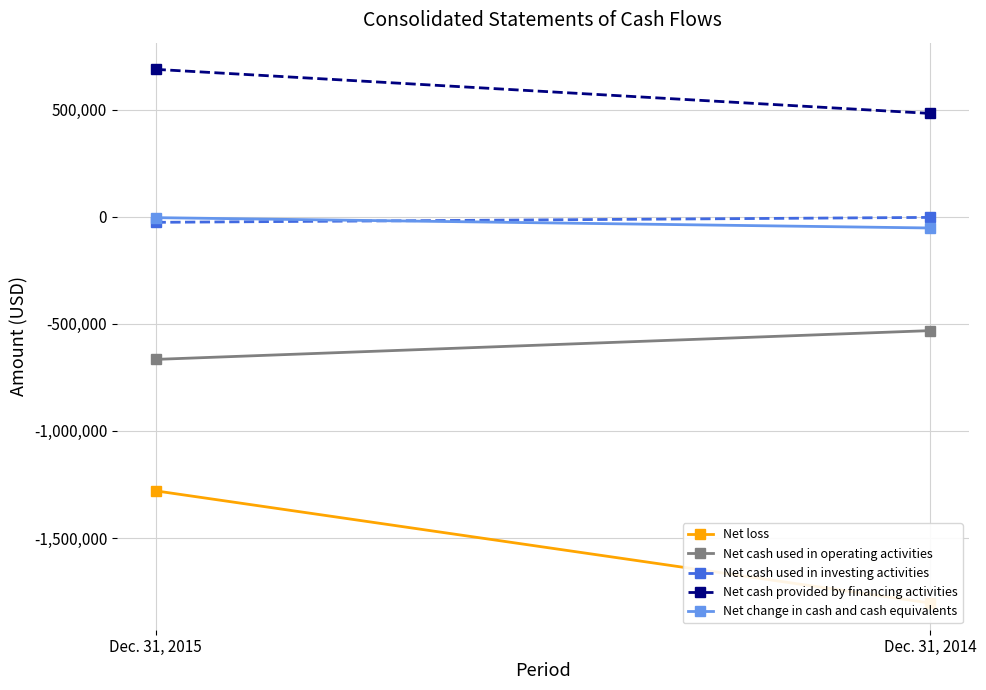

What is the smallest value displayed?

-1803490